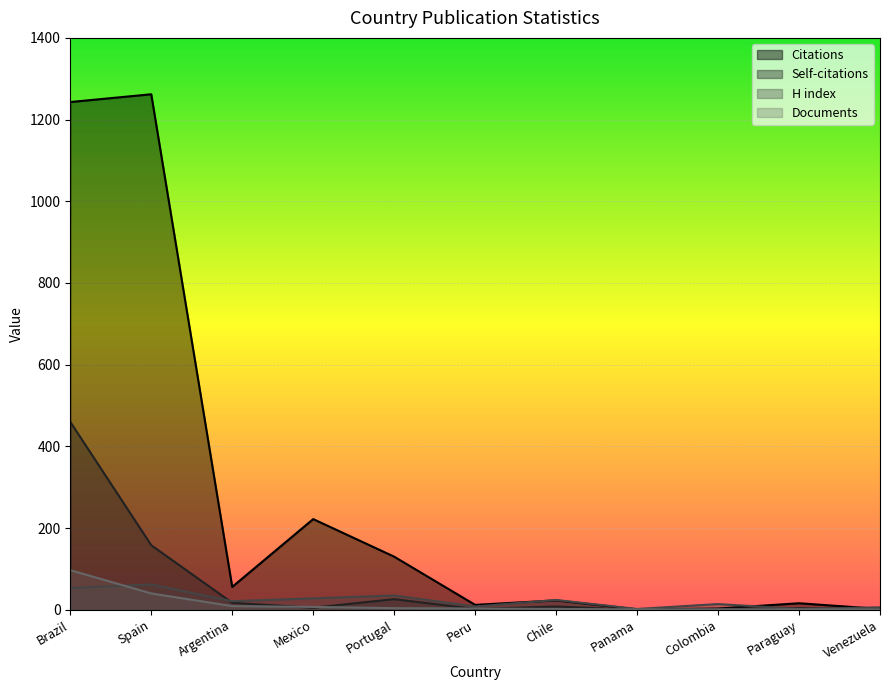

At which category is the sum across all series the highest?

Brazil